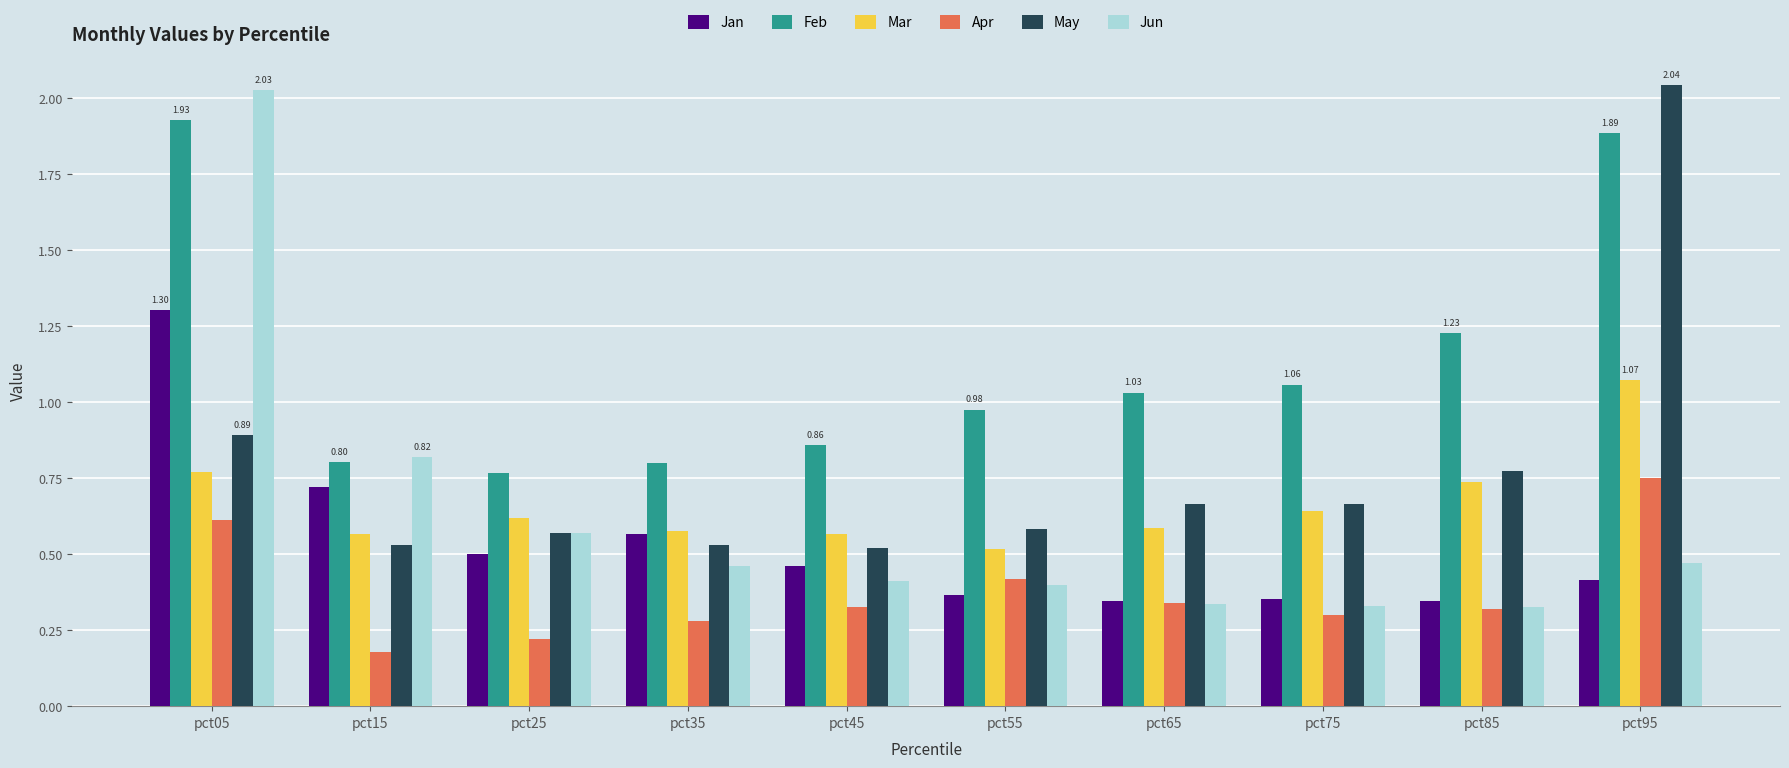

At how many categories does at least one series exceed 1?

5